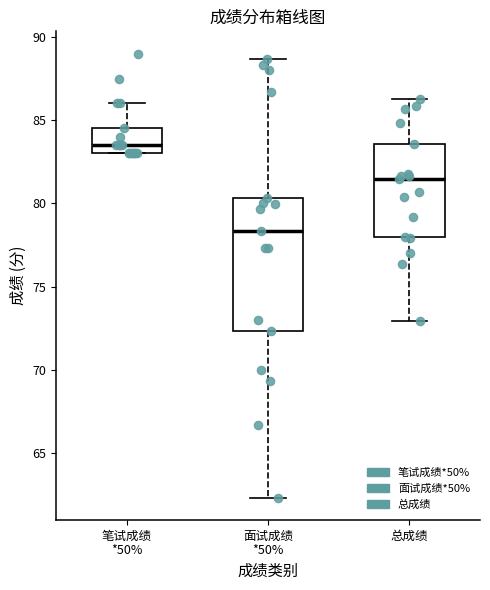

Reading left to right, transcribe this box plot: for each box, give where its median line is, the range the box spans, and where its two whiskers end, as read against the y-axis. The values are not printed on the chart, so give them approximately, as read against the axis.

笔试成绩 *50%: median 83.5, box 83.0 to 84.5, whiskers 83.0 to 86.0
面试成绩 *50%: median 78.5, box 72.5 to 80.5, whiskers 62.5 to 88.5
总成绩: median 81.5, box 78.0 to 83.5, whiskers 73.0 to 86.0